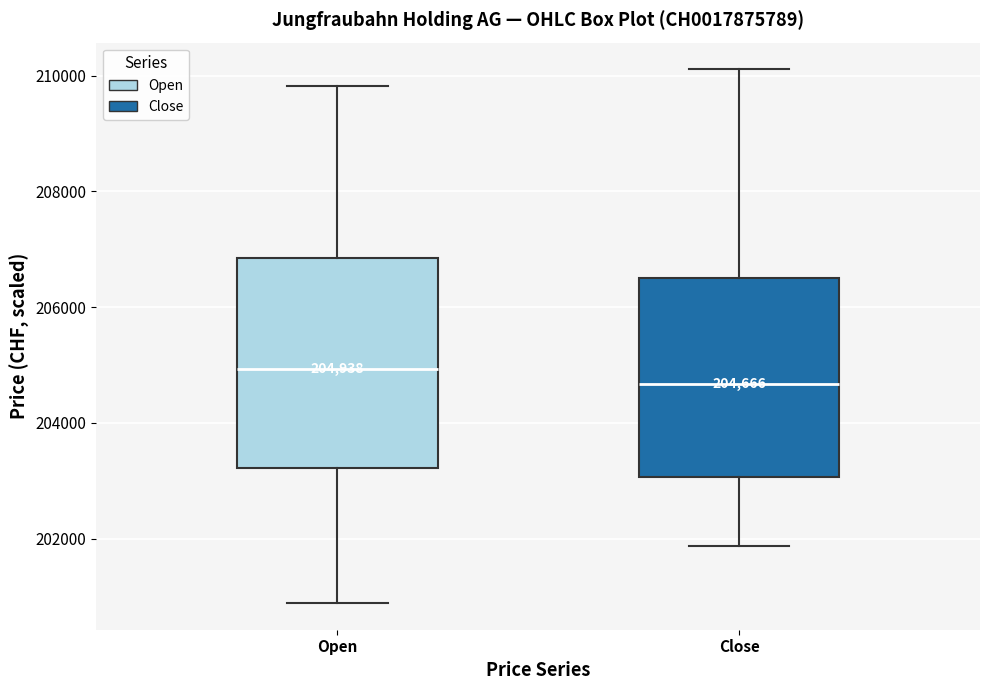

Which box's median line is the highest?

Open